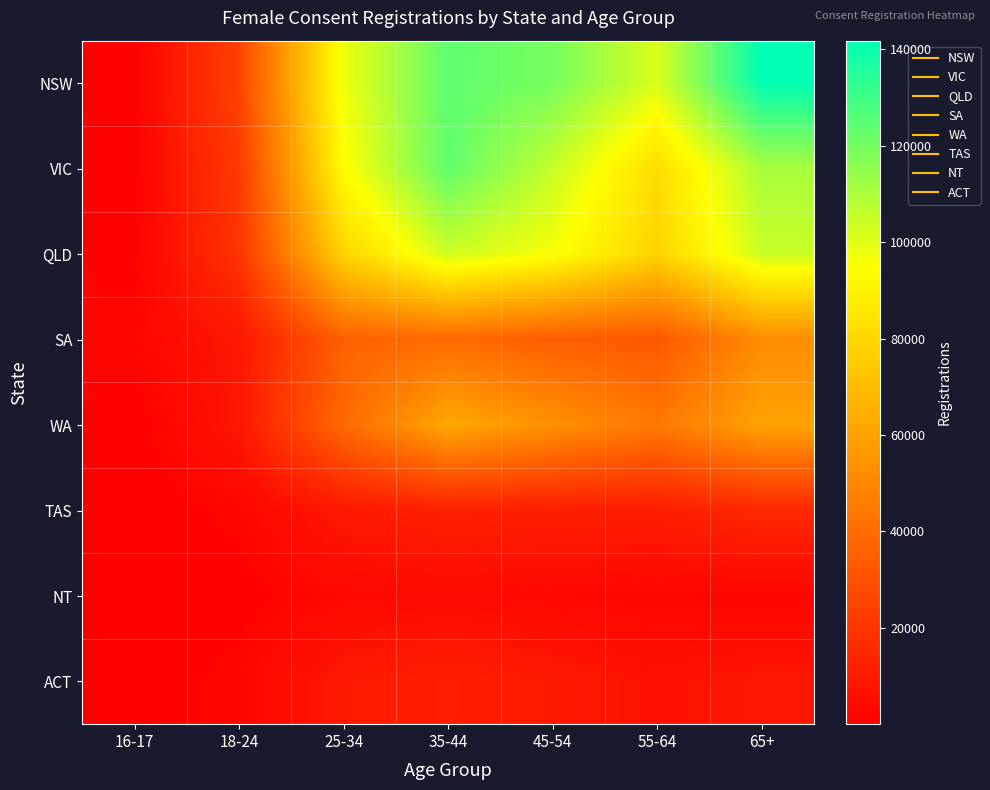

Reading left to right, transcribe all the data shown in this chart.

NSW: 16-17=539	18-24=24649	25-34=97500	35-44=123894	45-54=119652	55-64=101500	65+=141792
VIC: 16-17=633	18-24=21682	25-34=93668	35-44=123775	45-54=105347	55-64=82020	65+=110695
QLD: 16-17=501	18-24=19350	25-34=78693	35-44=103718	45-54=95781	55-64=78531	65+=104241
SA: 16-17=2372	18-24=8487	25-34=35809	35-44=39605	45-54=34608	55-64=32412	65+=52510
WA: 16-17=197	18-24=8258	25-34=39219	35-44=62506	45-54=53782	55-64=44873	65+=60456
TAS: 16-17=55	18-24=2051	25-34=9030	35-44=12368	45-54=11446	55-64=10895	65+=15057
NT: 16-17=16	18-24=529	25-34=3083	35-44=3899	45-54=2990	55-64=2329	65+=1820
ACT: 16-17=68	18-24=2229	25-34=9236	35-44=11657	45-54=9301	55-64=6499	65+=8367